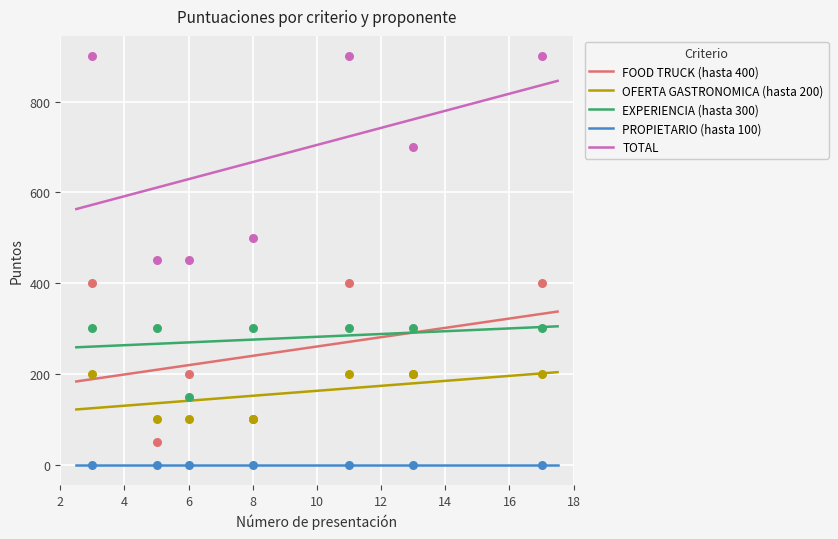

At how many categories does at least one series exceed 707?

3